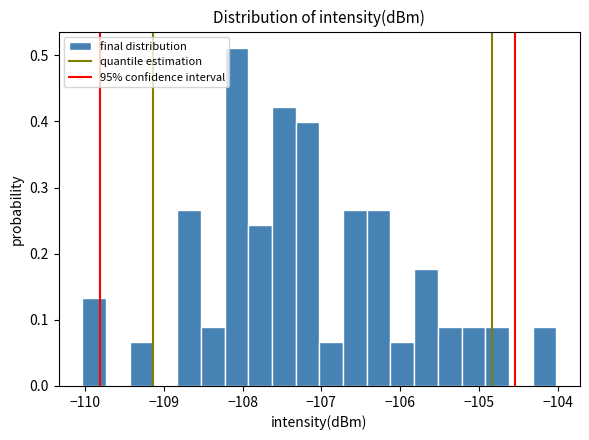

Around what value on the x-axis is the tallest bar? Give the approximate position of its centre, as read against the axis.

-108.1